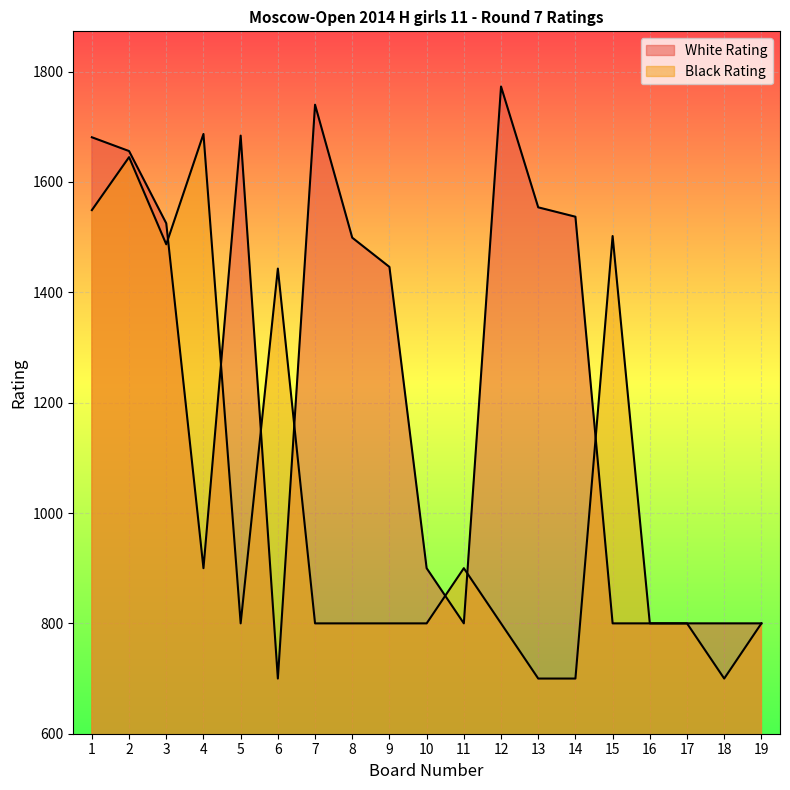

What are all the series names shown in the legend?

White Rating, Black Rating